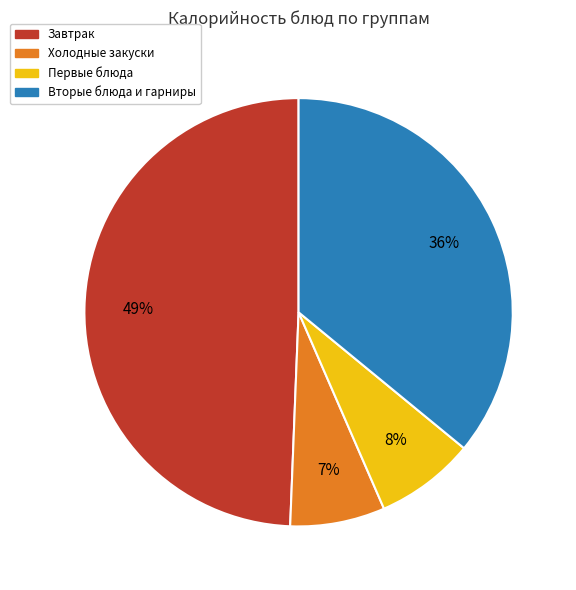

Does Первые блюда represent more than half of the total?

No